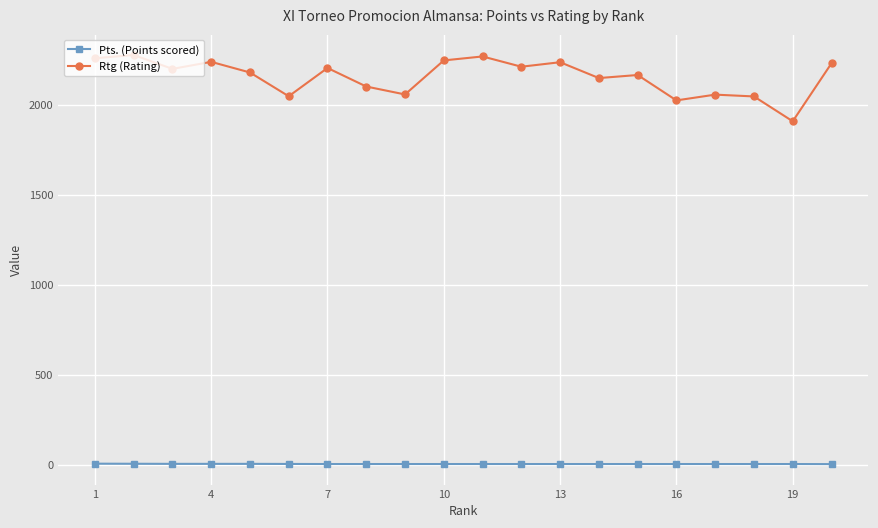

What is the value of the Rtg (Rating) point at the 13th from the left?

2237.0